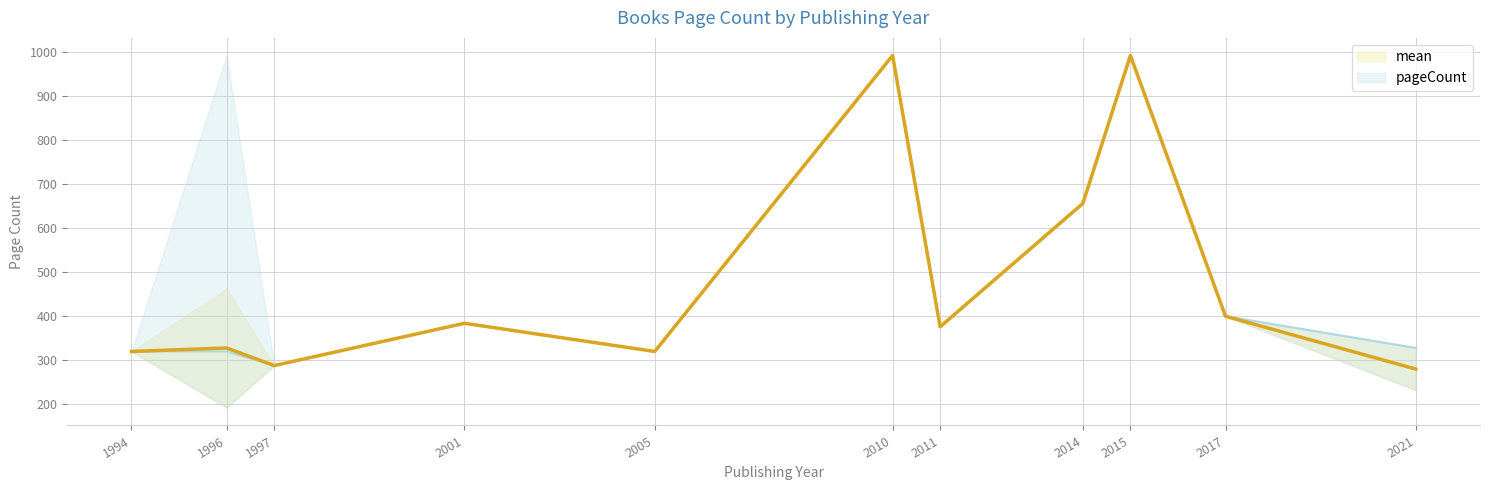

True or false: mean and pageCount intersect in this chart.

False